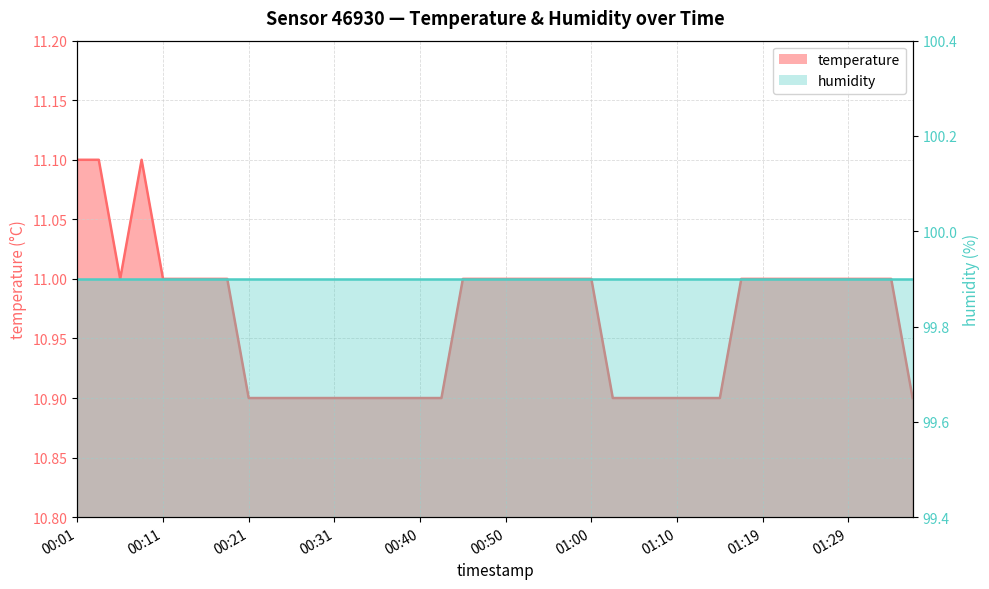

List the labels in order of value, largest first.

00:01, 00:04, 00:09, 00:06, 00:11, 00:14, 00:16, 00:18, 00:45, 00:48, 00:50, 00:52, 00:55, 00:57, 01:00, 01:17, 01:19, 01:22, 01:24, 01:27, 01:29, 01:31, 01:34, 00:21, 00:23, 00:26, 00:28, 00:31, 00:33, 00:35, 00:38, 00:40, 00:43, 01:02, 01:05, 01:07, 01:10, 01:12, 01:14, 01:36